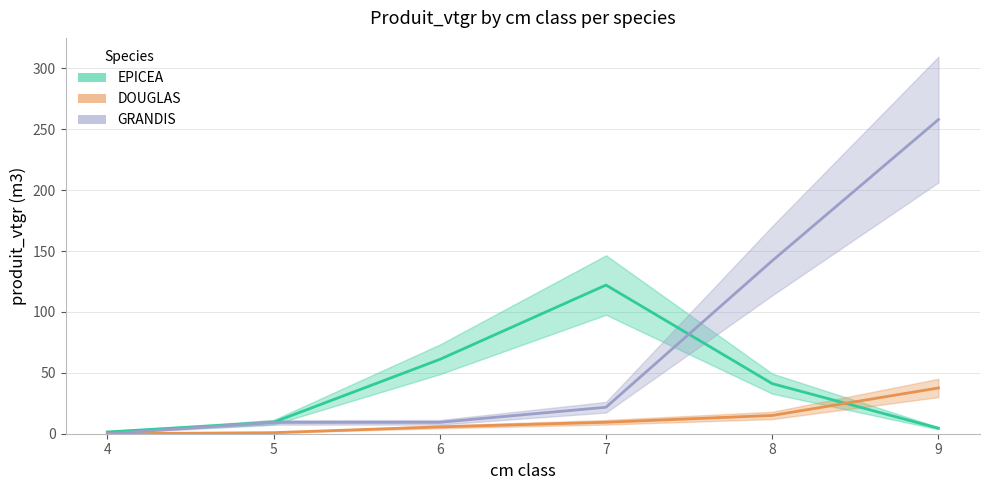

True or false: GRANDIS has more than 2 points higher than both neighbors.

False